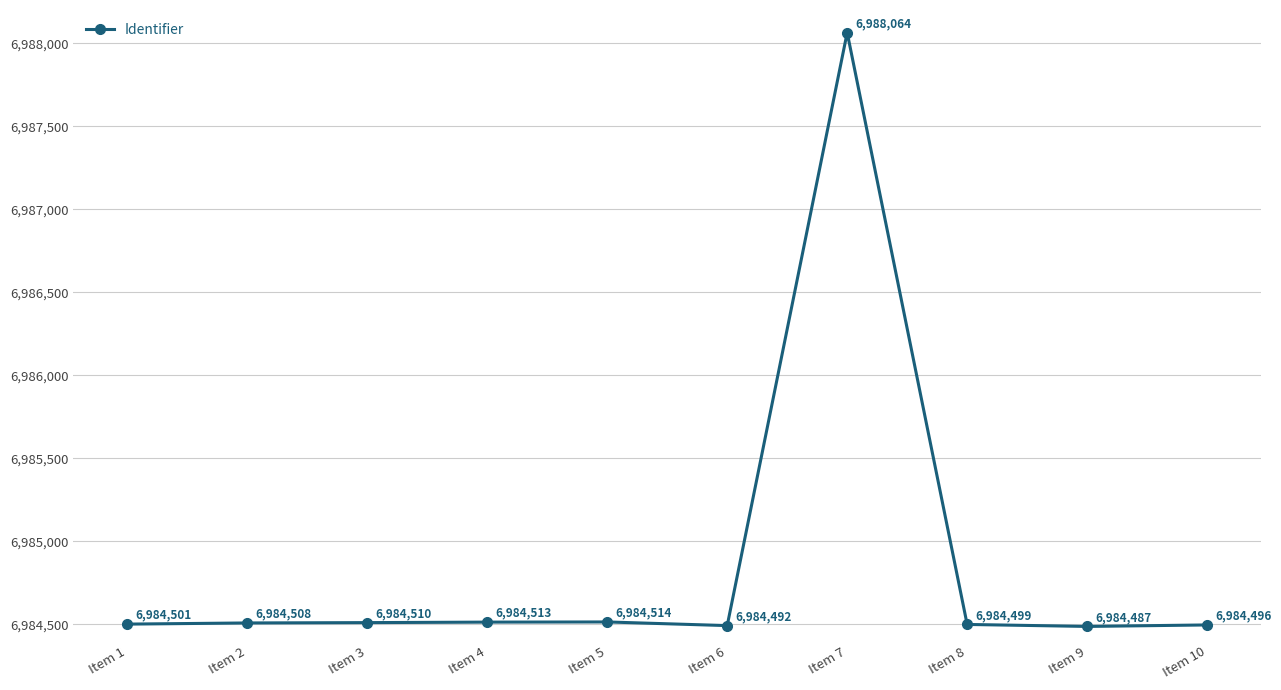

What is the value of the 2nd point from the left?

6984508